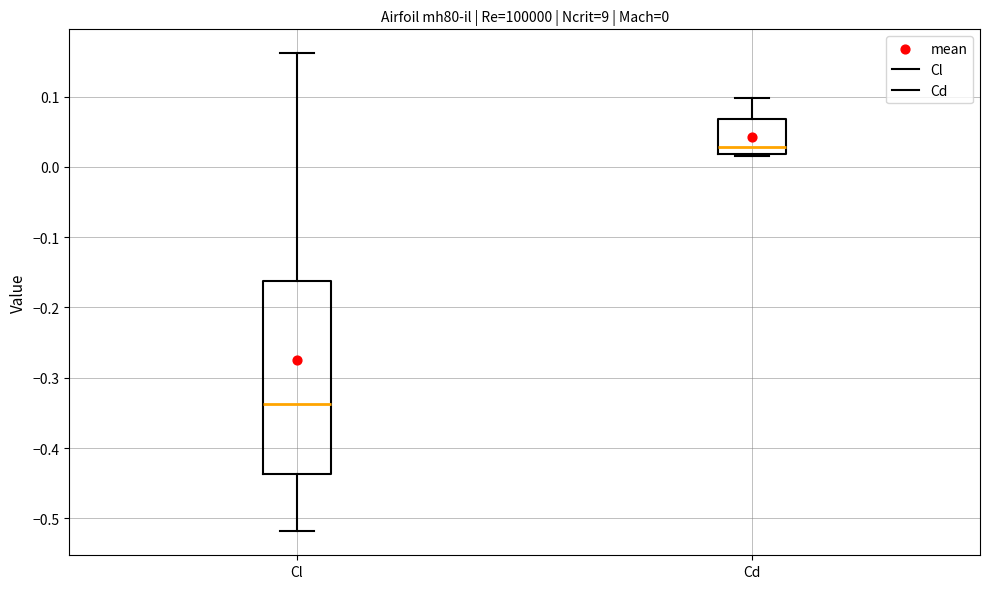

Comparing the boxes themselves (not the whiskers), which one is the tallest?

Cl